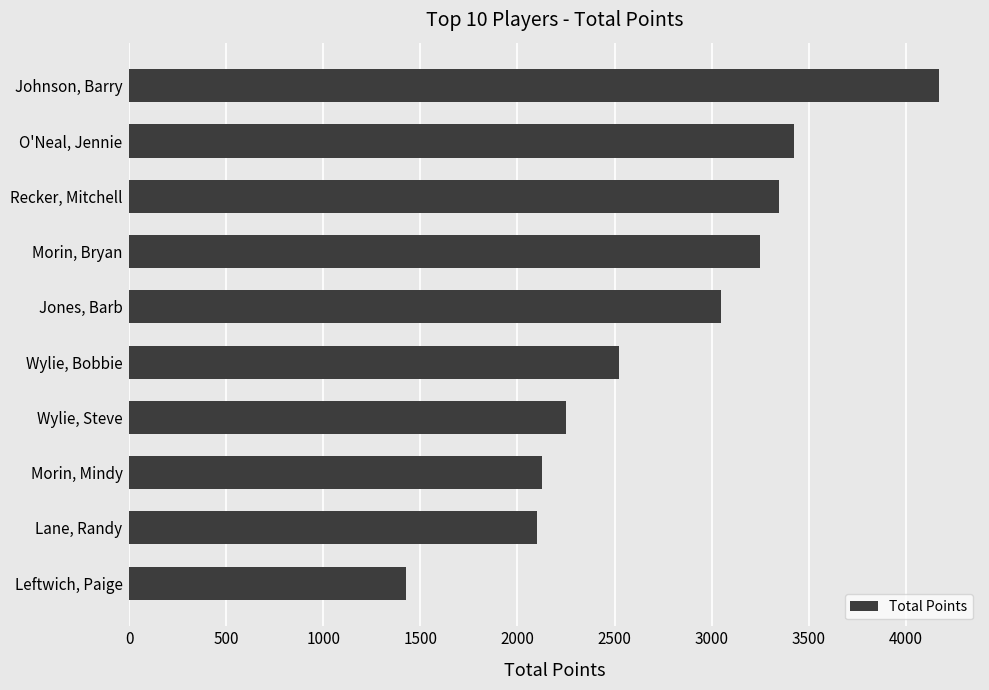

What is the difference between the values at Lane, Randy and Jones, Barb?

950